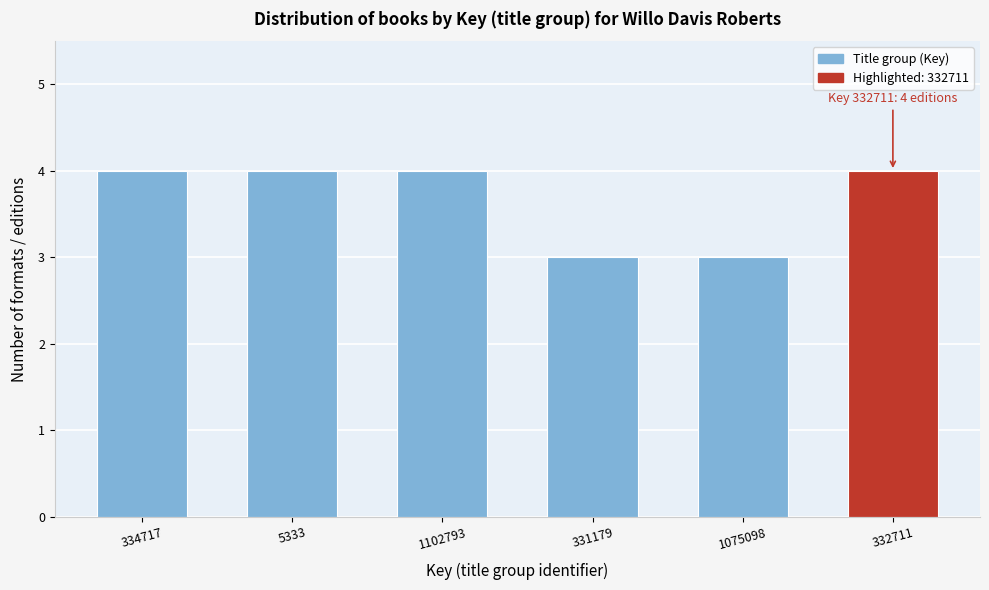

Reading left to right, list all the values displayed in this chart.

4	4	4	3	3	4